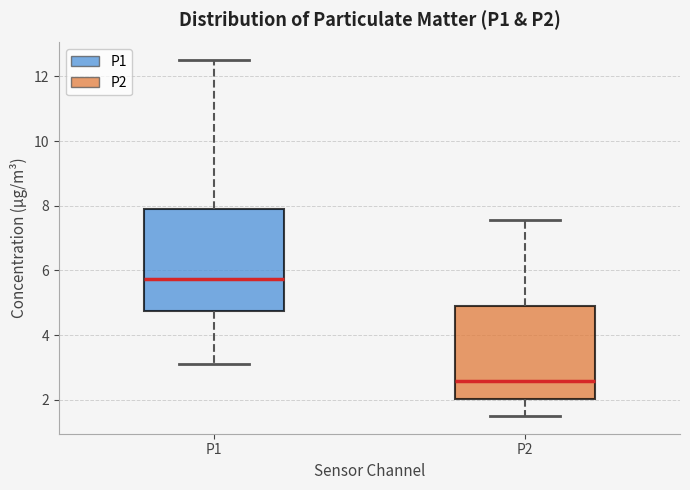

Where does the lower whisker of the box for P2 end on the y-axis? The values are not printed on the chart, so give them approximately, as read against the axis.

1.6